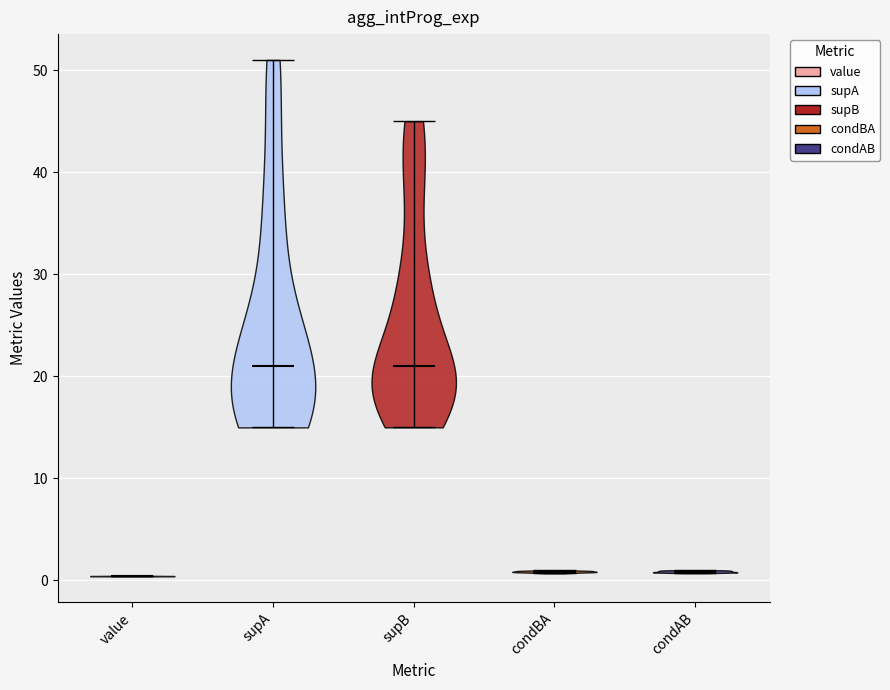

Reading left to right, read every violin against the y-axis: where its median line is, and the lowest and highest points it reaches. The values are not printed on the chart, so give them approximately, as read against the axis.

value: median line 0, lowest point 0, highest point 0
supA: median line 21, lowest point 15, highest point 51
supB: median line 21, lowest point 15, highest point 45
condBA: median line 1, lowest point 1, highest point 1
condAB: median line 1, lowest point 1, highest point 1